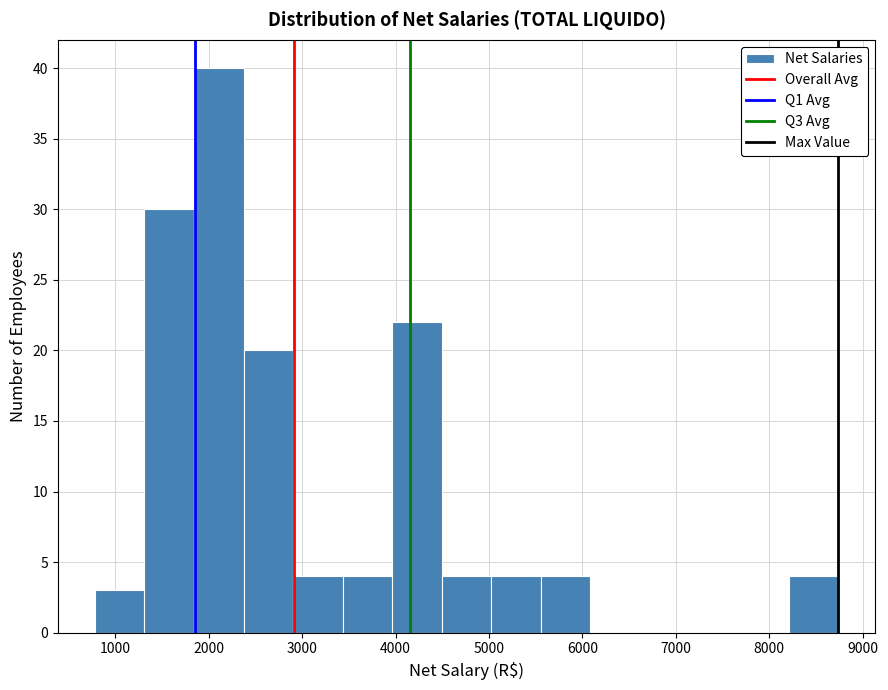

Reading left to right, list every bar in this chart as the range it spans on the x-axis followed by its height. Neither the bar edges nor the heights are printed on the chart, so give them approximately, as read against the axes.

800 to 1300: 3
1300 to 1800: 30
1800 to 2400: 40
2400 to 2900: 20
2900 to 3400: 4
3400 to 4000: 4
4000 to 4500: 22
4500 to 5000: 4
5000 to 5600: 4
5600 to 6100: 4
6100 to 6600: 0
6600 to 7100: 0
7100 to 7700: 0
7700 to 8200: 0
8200 to 8700: 4